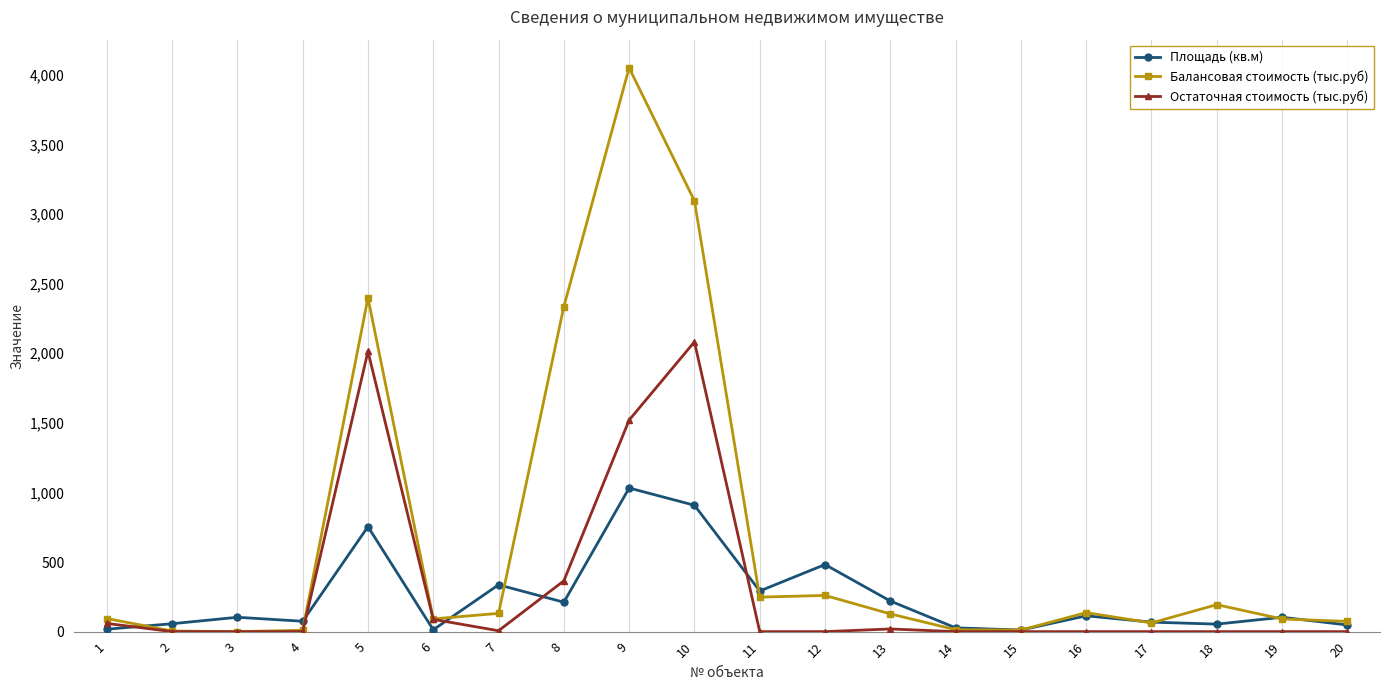

Which series has the largest total across all categories?

Балансовая стоимость (тыс.руб)